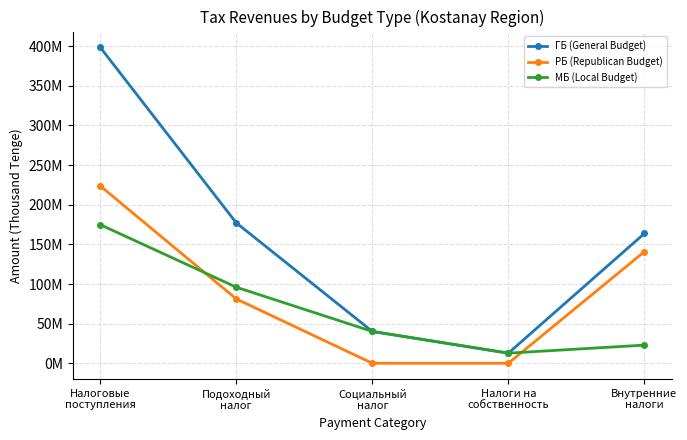

True or false: МБ (Local Budget) has a value of 22916254 at Внутренние
налоги.

True